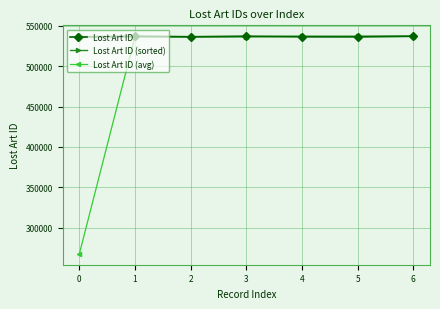

What is the difference between the Lost Art ID (avg) values at 5 and 2?

356.0